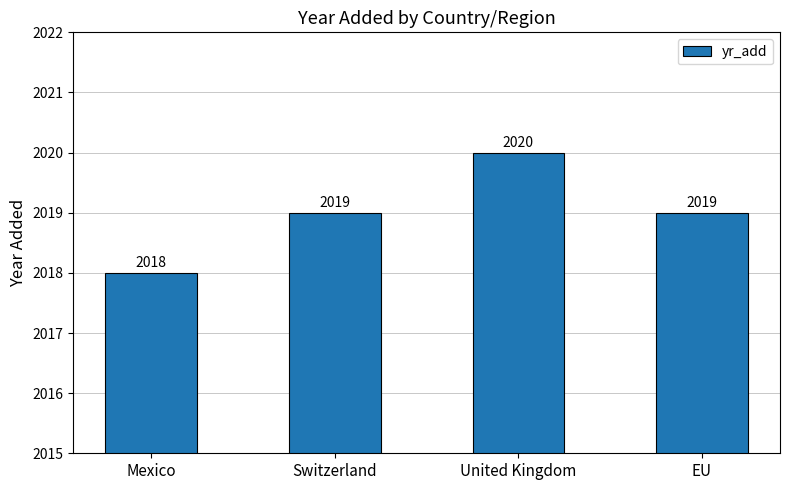

Which has a higher value, Switzerland or United Kingdom?

United Kingdom